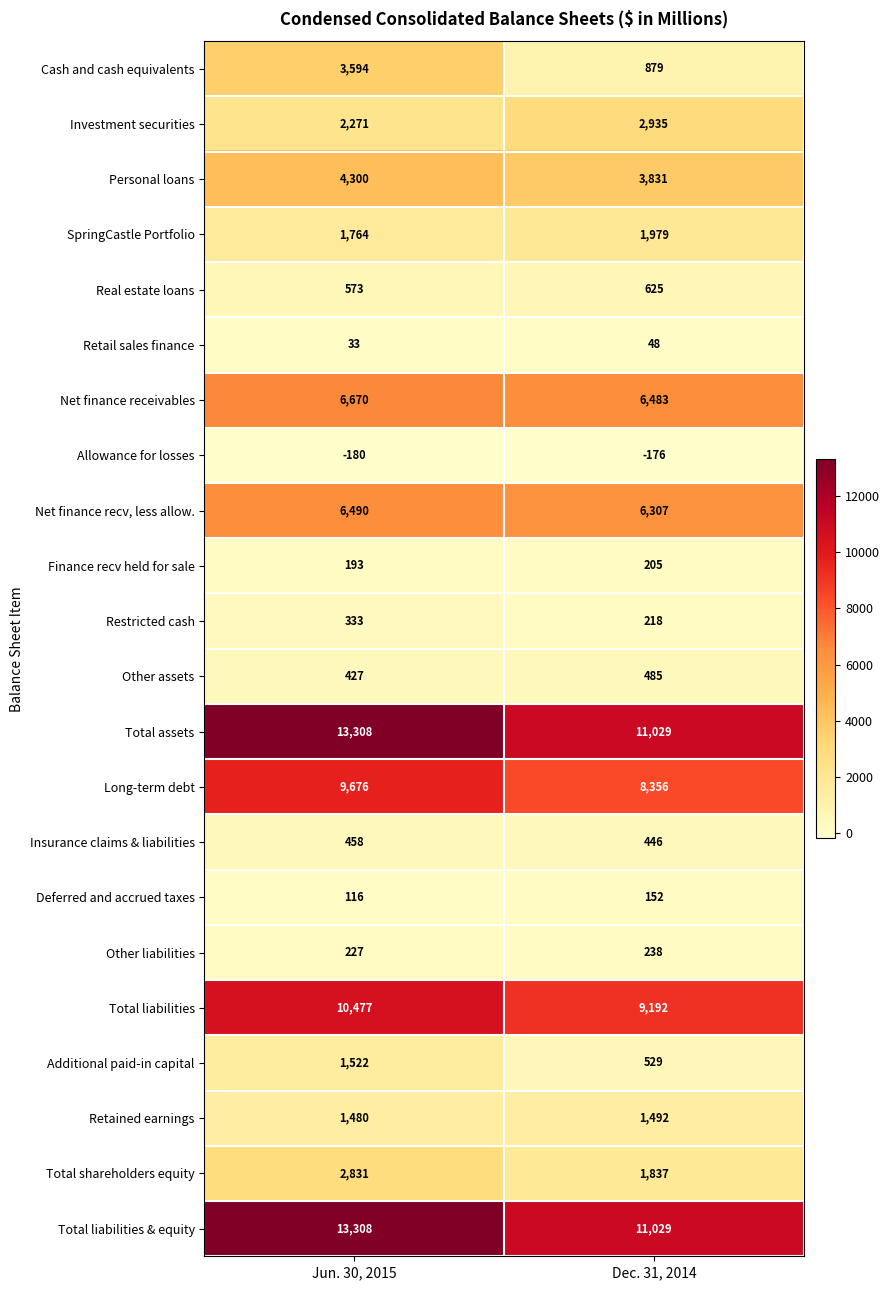

Is it true that Insurance claims & liabilities equals 458 at Jun. 30, 2015?

True